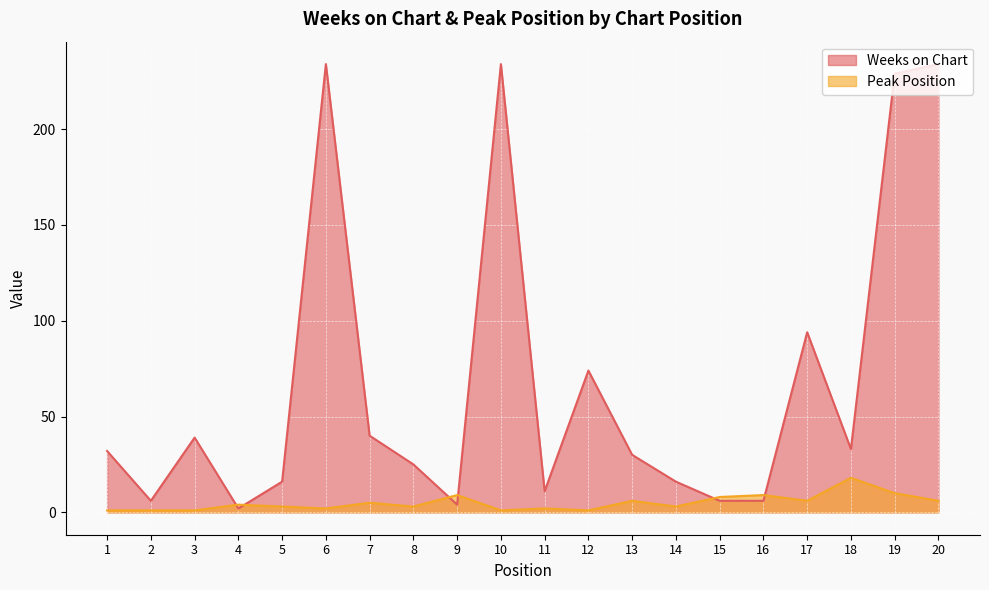

What is the greatest value displayed?

234